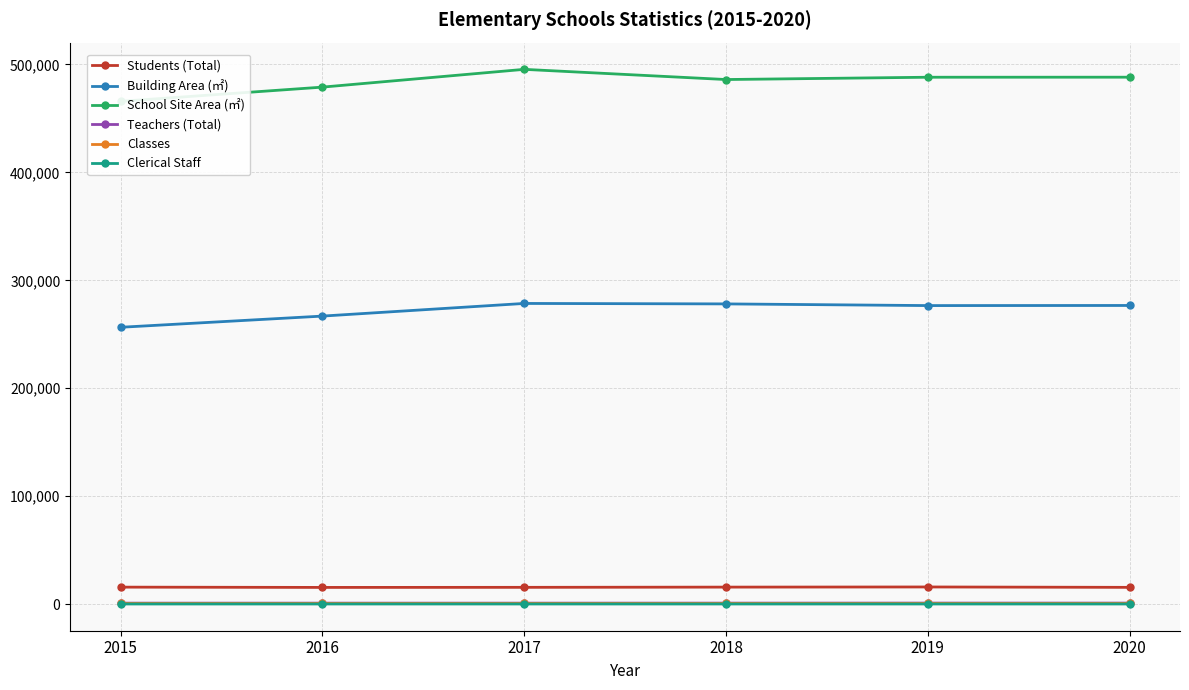

Rank the series by their maximum value, from lowest to highest.

Clerical Staff, Classes, Teachers (Total), Students (Total), Building Area (㎡), School Site Area (㎡)